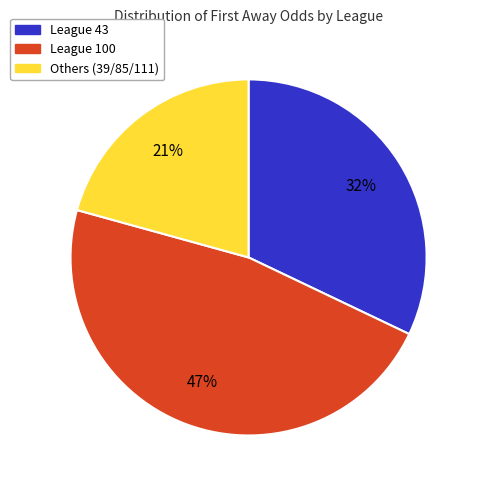

To the nearest percent, what percentage of the pie is League 43?

32%